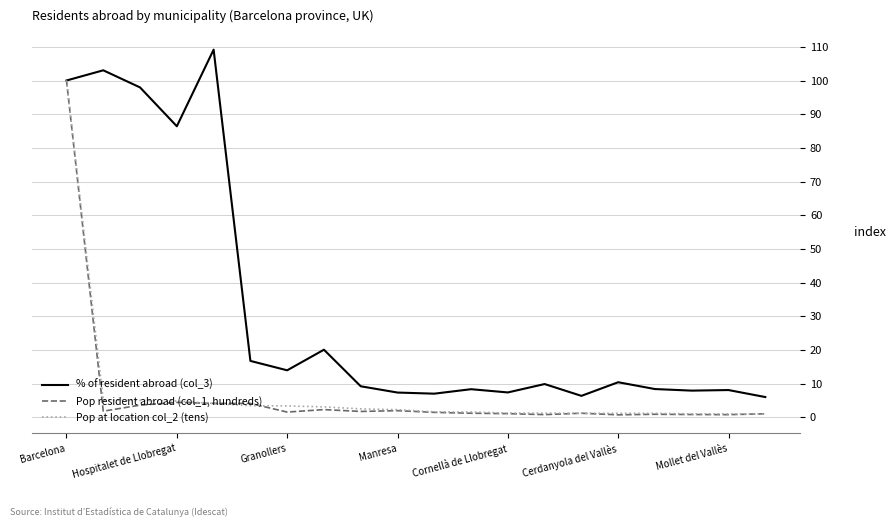

What is the difference between the maximum and minimum values in the Pop resident abroad (col_1, hundreds) series?

99.3